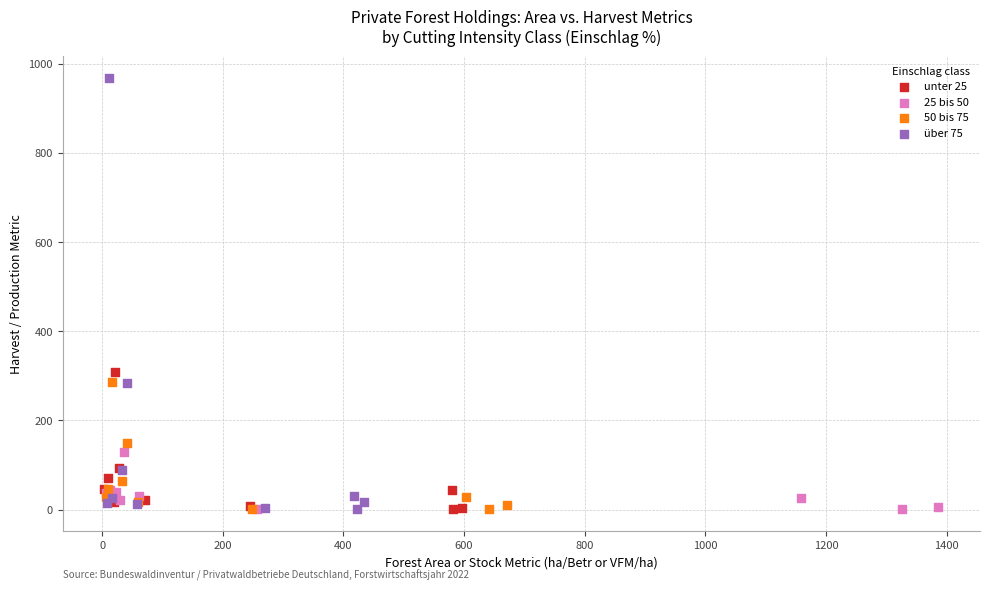

Which series has the largest Y range (max minus min)?

über 75